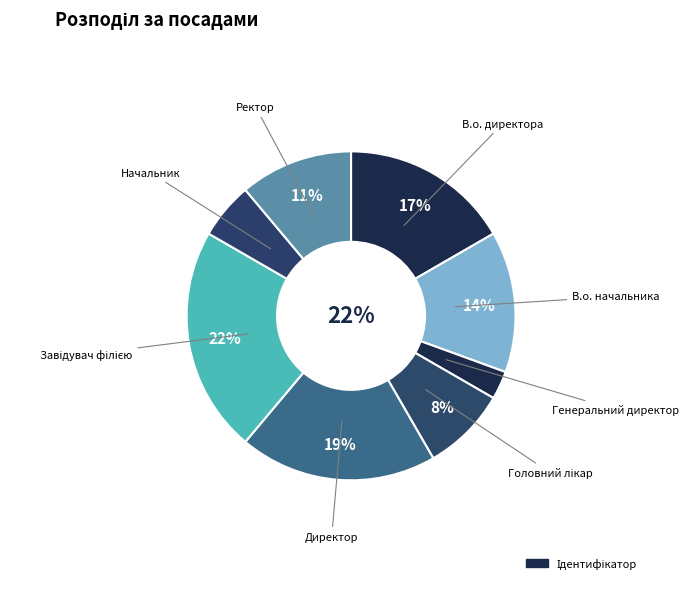

The Начальник slice represents 6% of the pie. True or false?

True